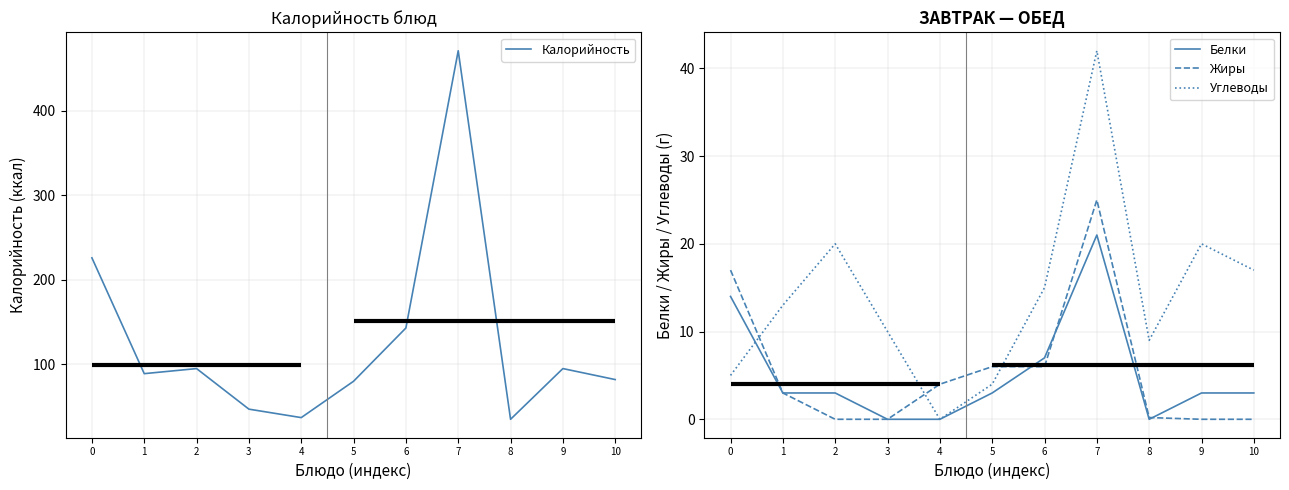

What is the maximum value shown in the chart?

471.0